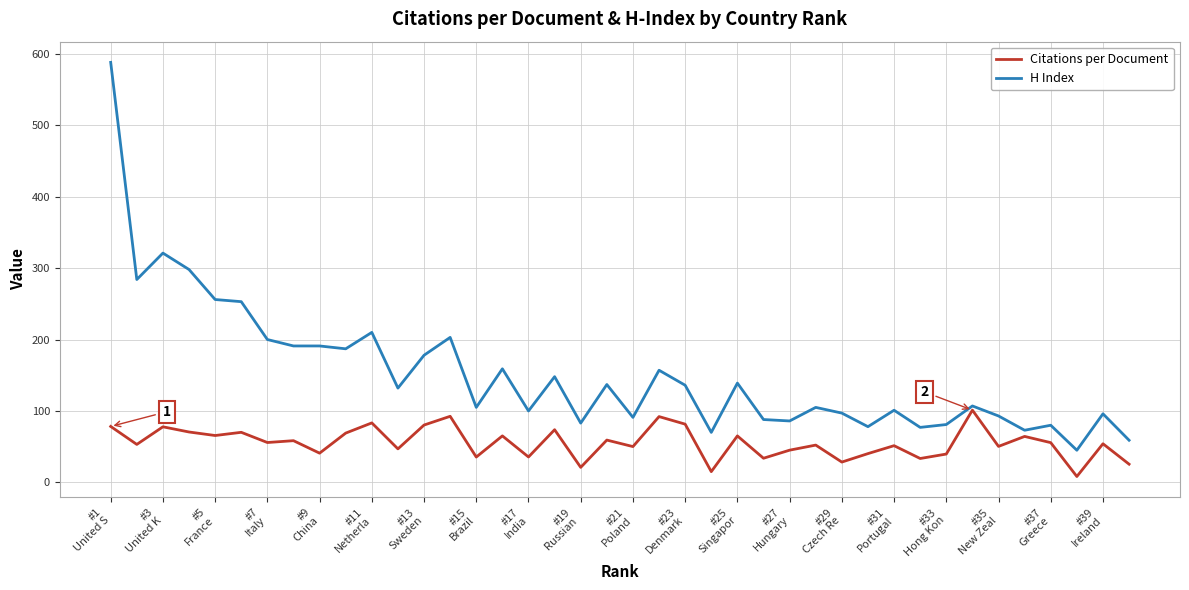

Which series has the widest spread of values?

H Index